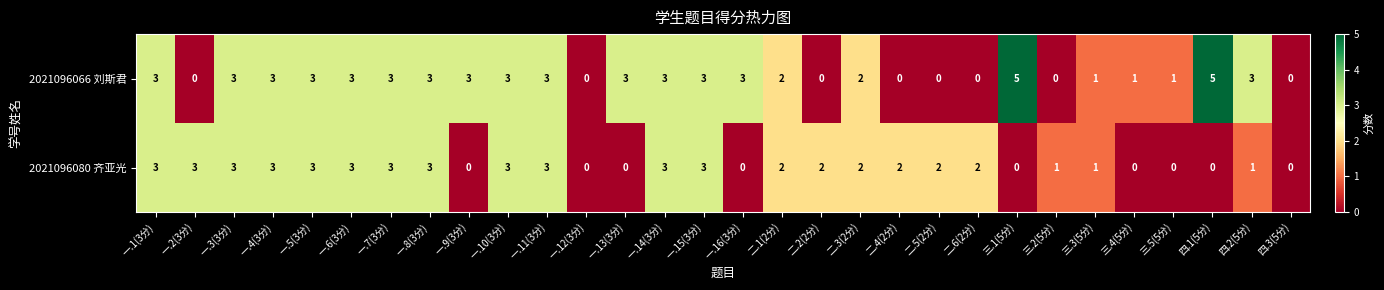

Where does the 2021096080 齐亚光 series first go above 2?

一.1(3分)